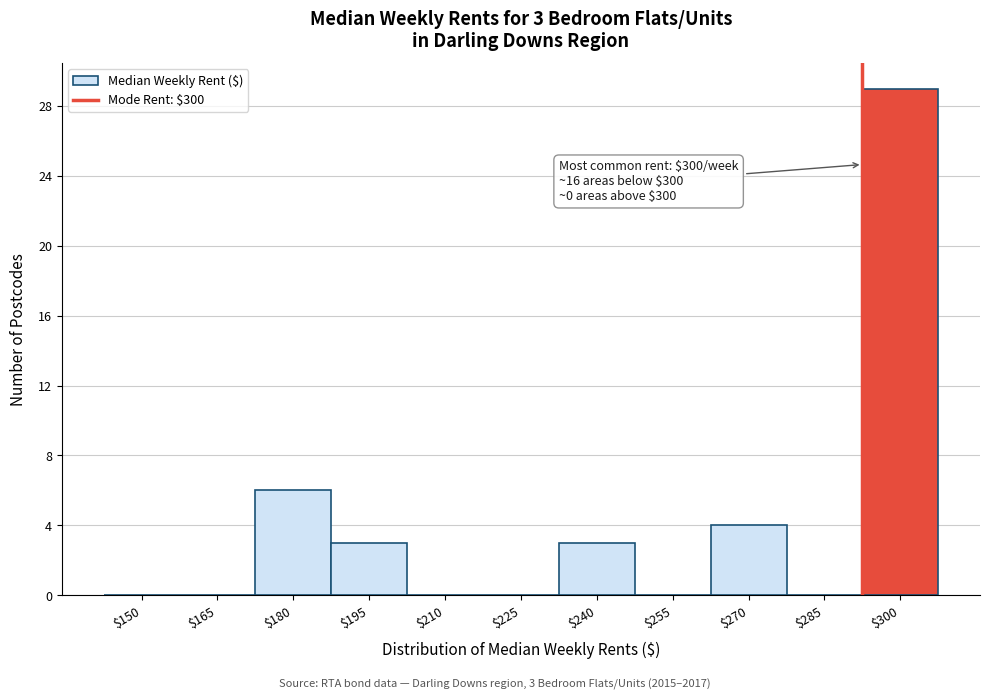

What is the sum of all values?

45